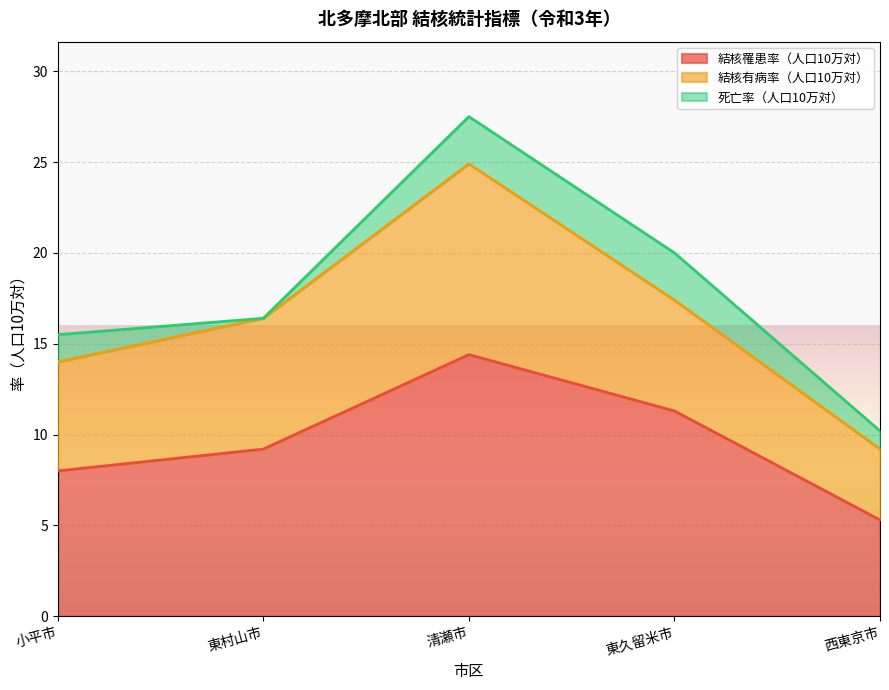

What is the difference between the maximum and minimum values in the 結核罹患率（人口10万対） series?

9.1